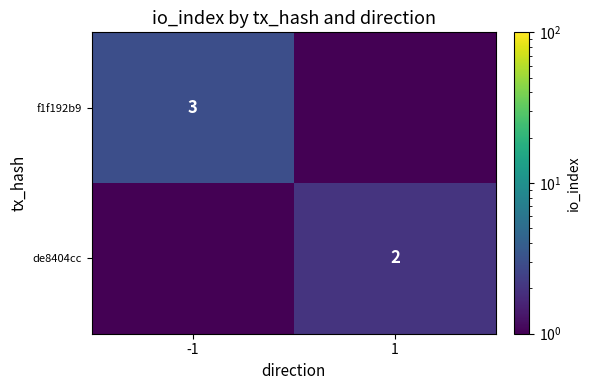

What is the minimum value shown in the chart?

2.0